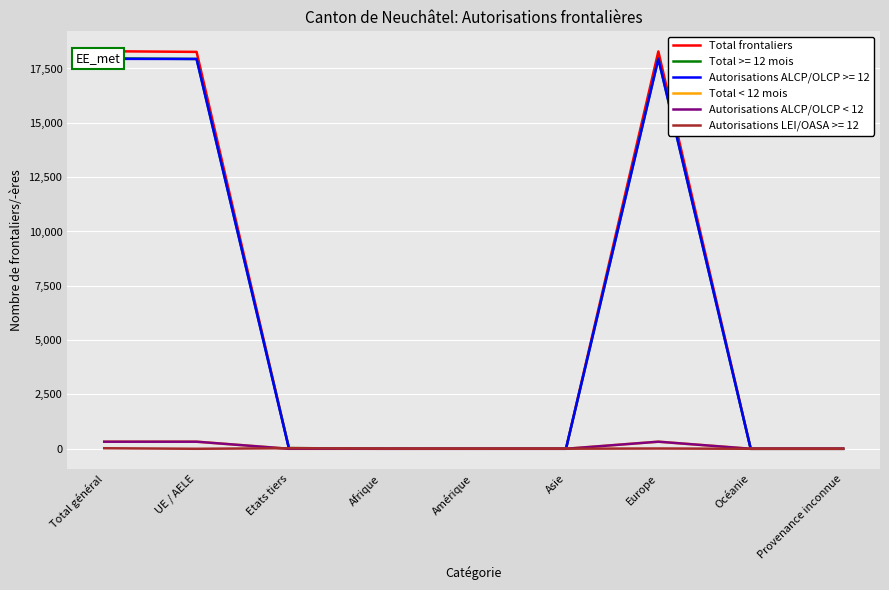

In Autorisations ALCP/OLCP < 12, how many points are higher than both neighbors (excluding endpoints)?

1